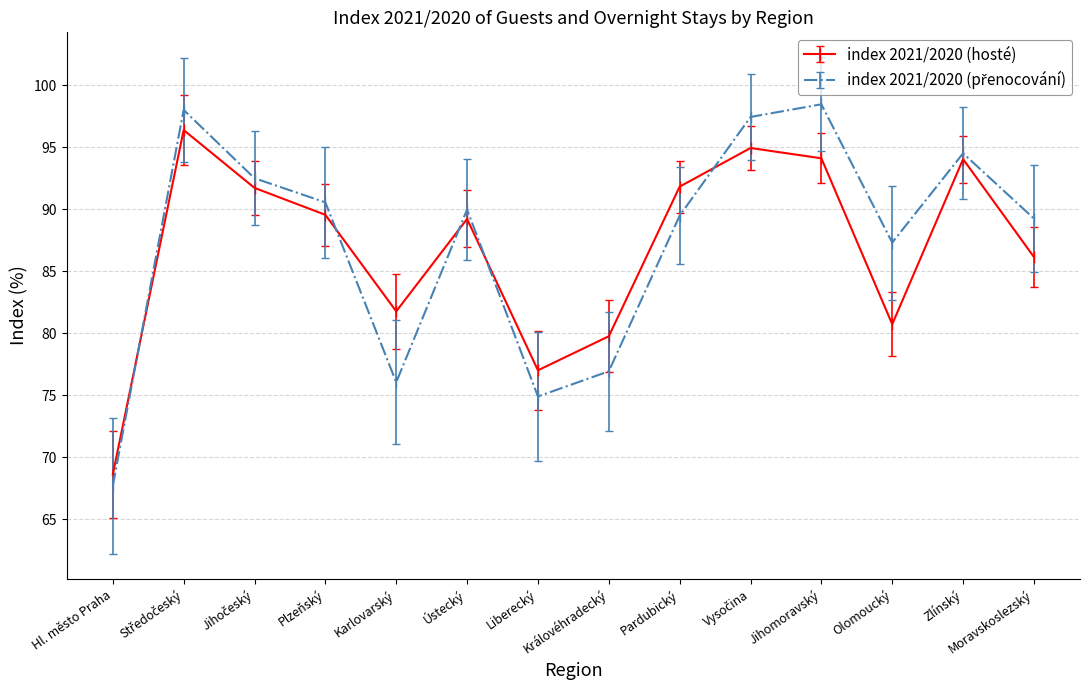

True or false: index 2021/2020 (hosté) has more than 2 points higher than both neighbors.

True